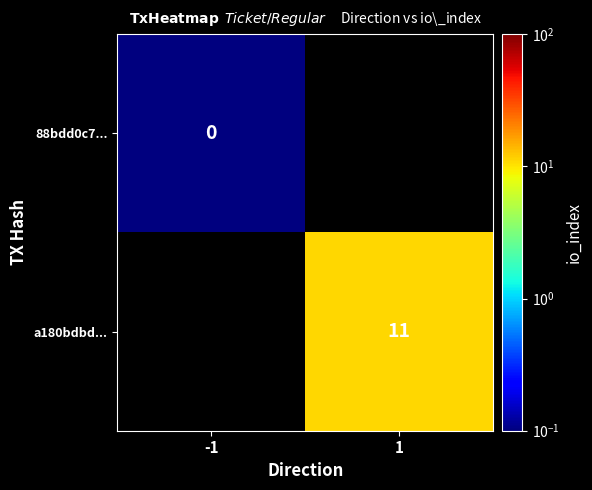

The value of a180bdbd... at 1 is 11.0. True or false?

True